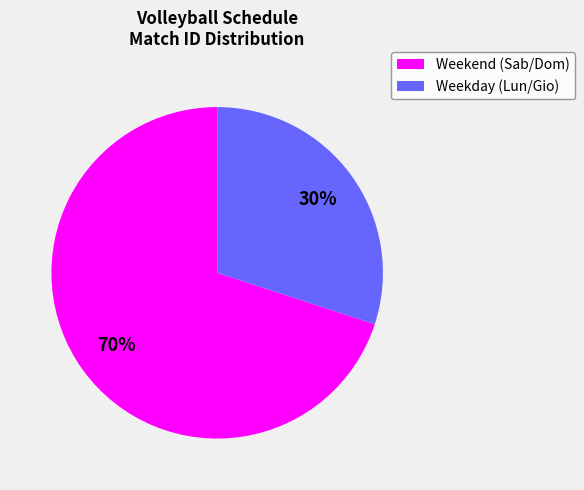

Is there a majority slice in this chart?

Yes